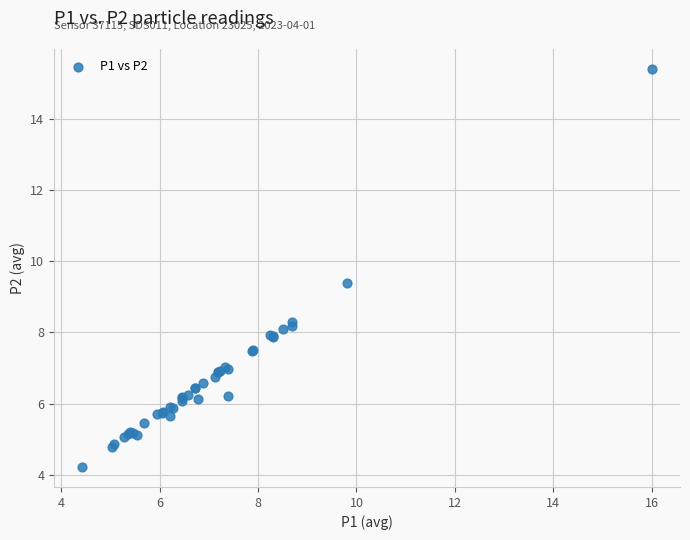

What Y value in the scatter plot is closest to 9?

9.4